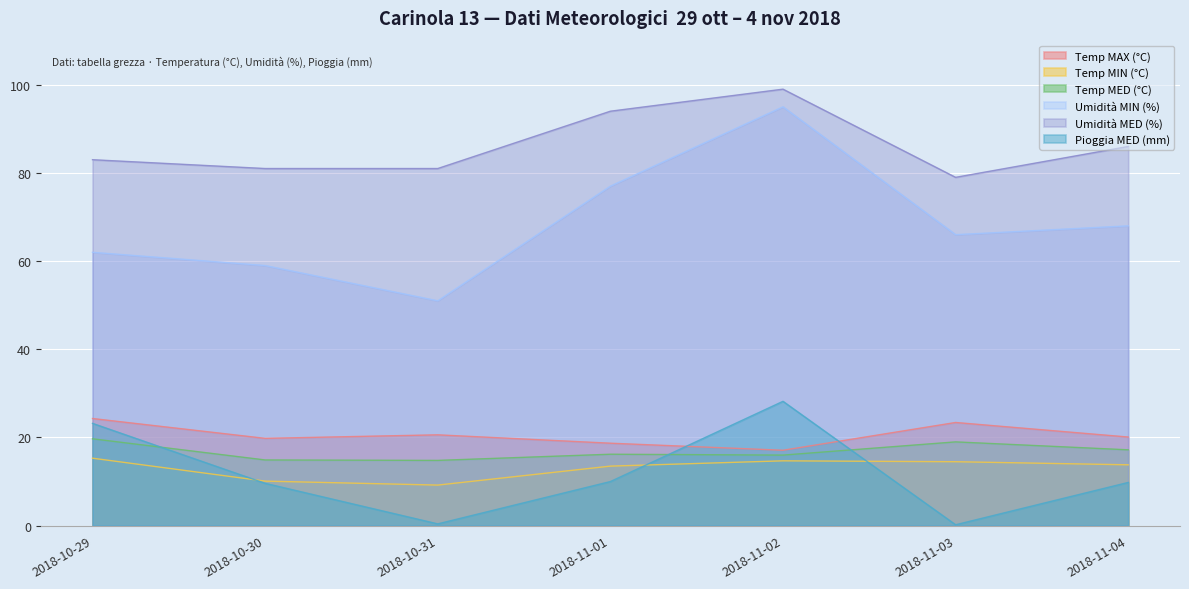

At which category does the chart reach its peak across all series?

2018-11-02